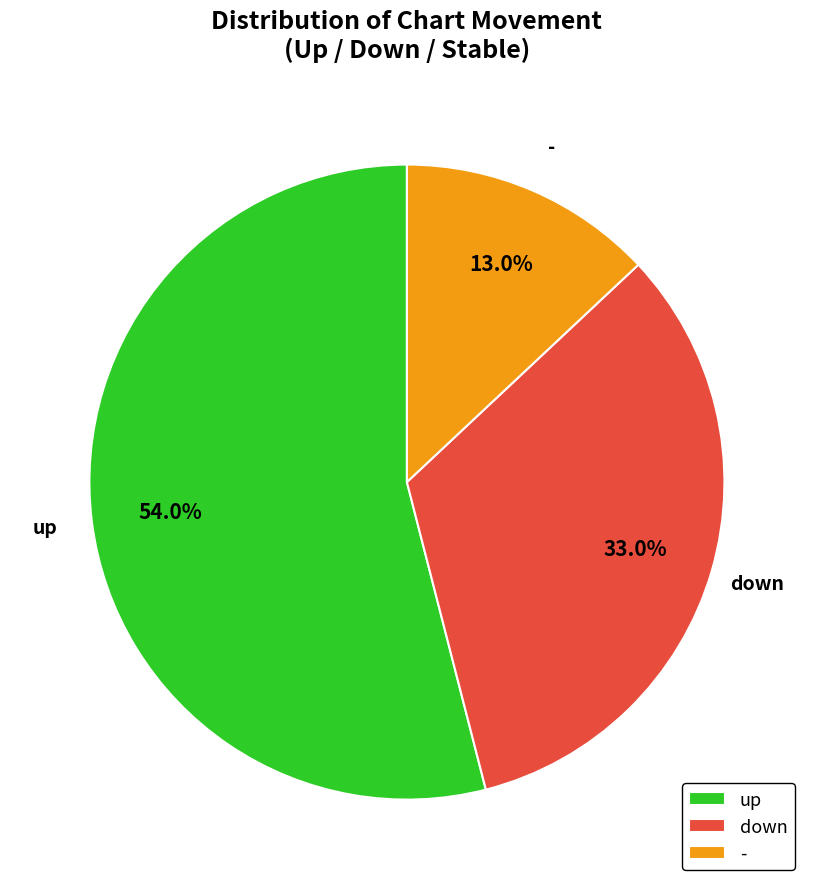

Count the number of slices in the pie.

3